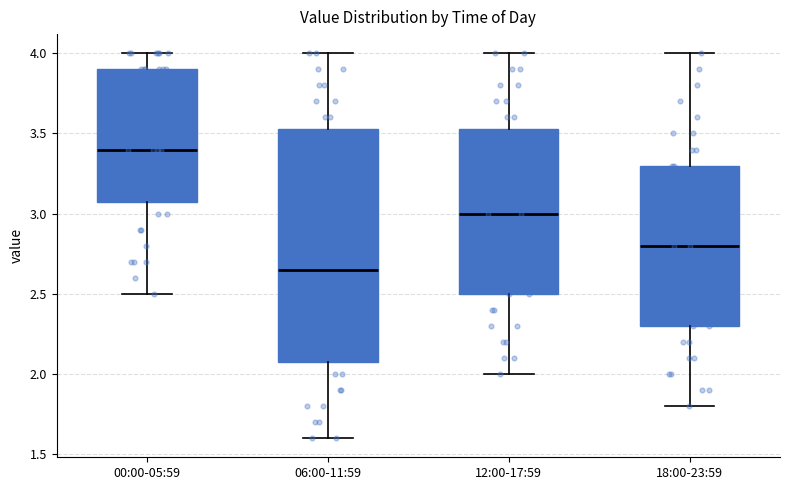

Which box has the lowest median line?

06:00-11:59